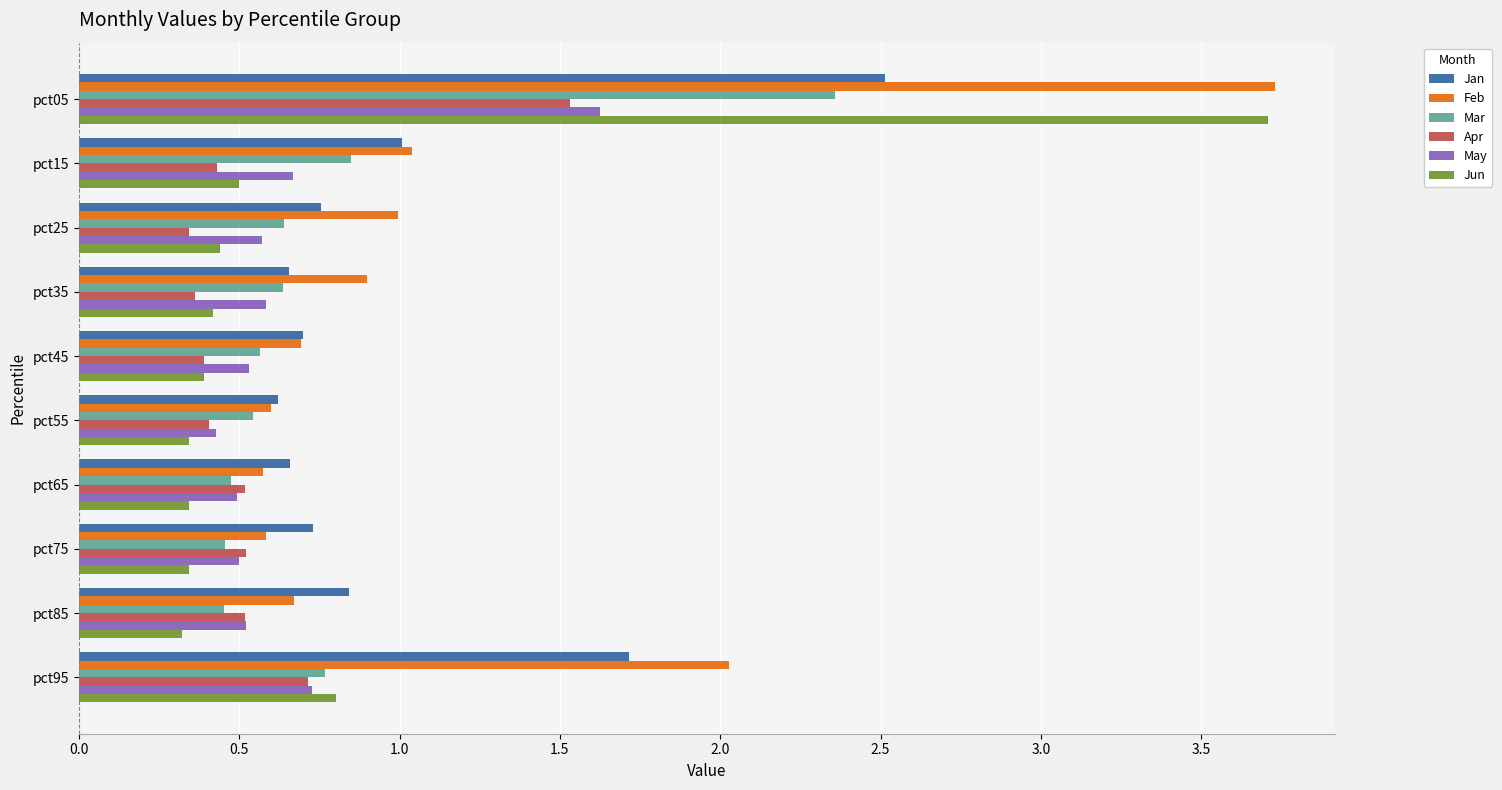

At which category is the sum across all series the highest?

pct05